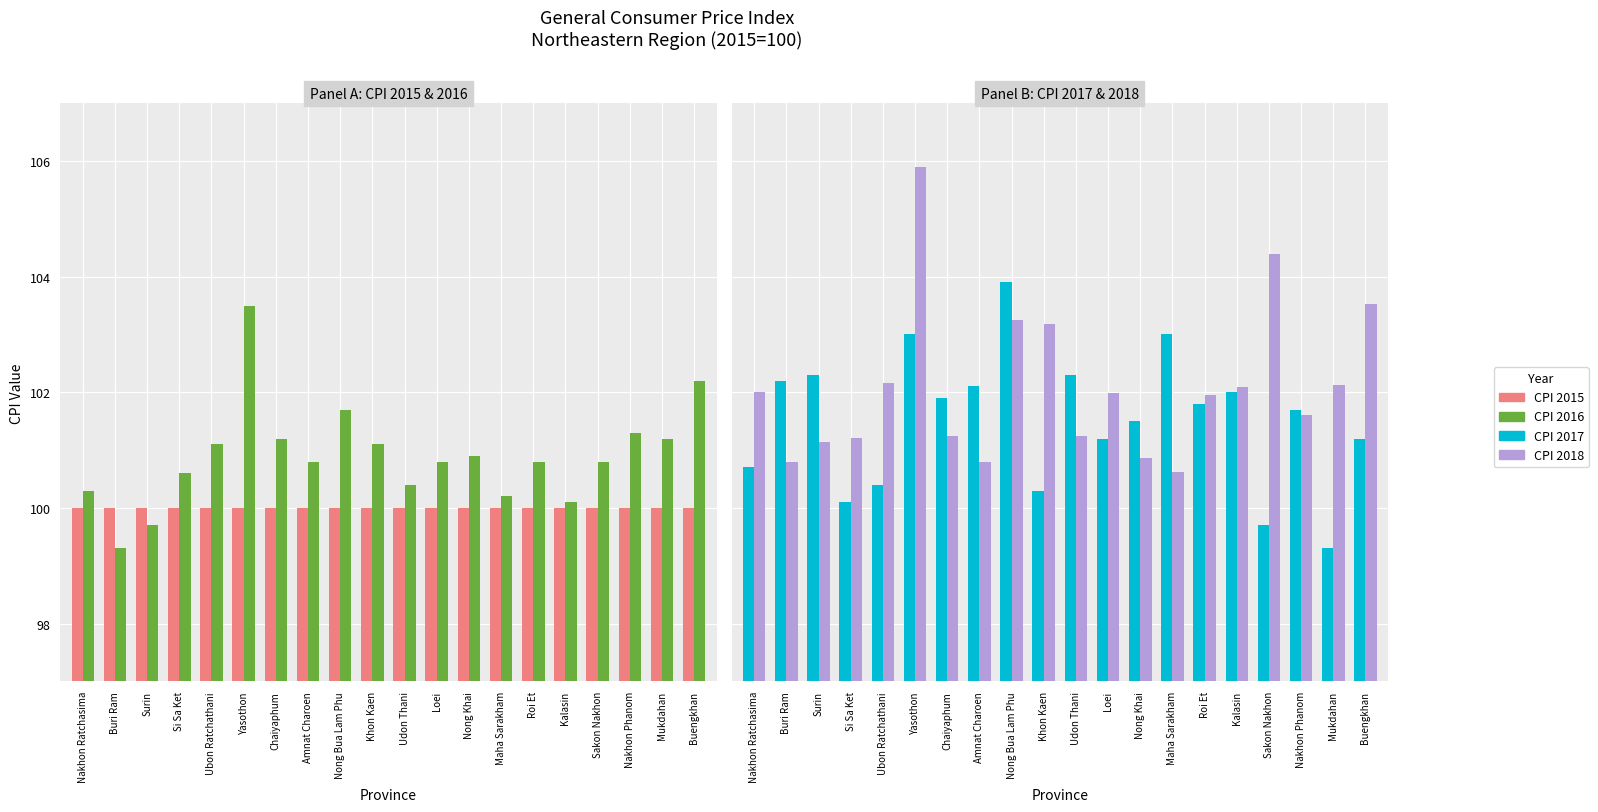

Which series has the widest spread of values?

CPI 2018